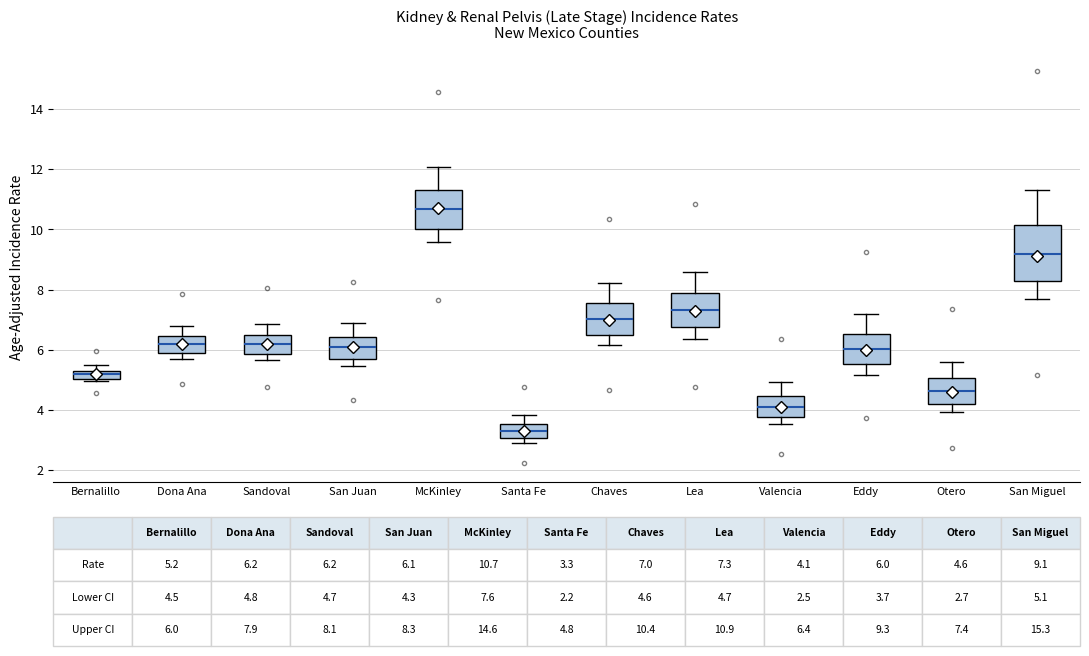

Which box is the tallest, from its lower edge to its upper edge?

San Miguel